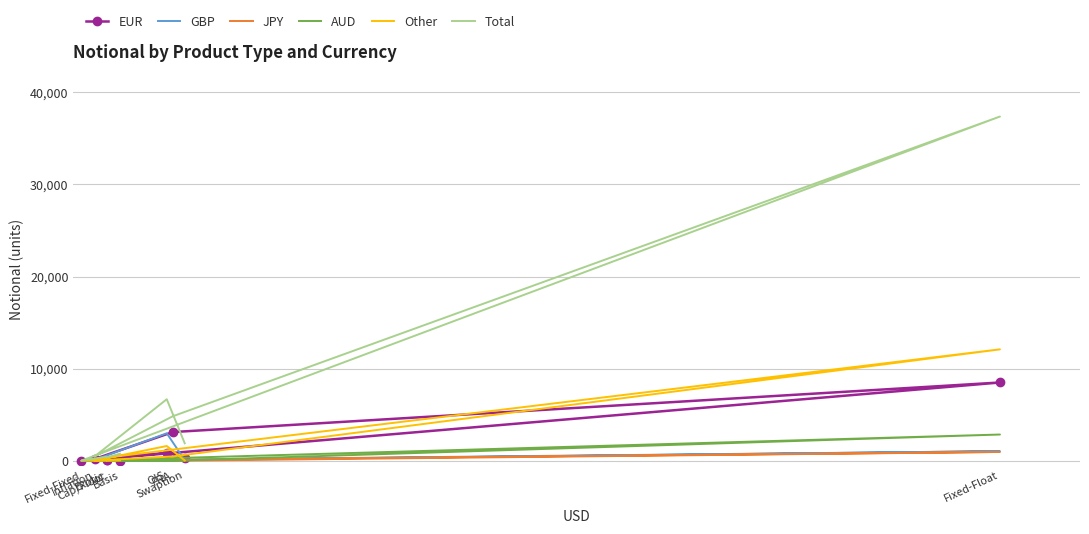

How many values in the AUD series are below 1?

4